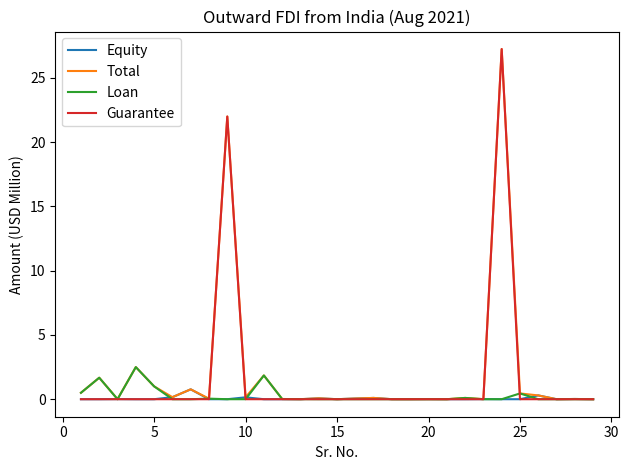

How many categories are shown in the chart?

29